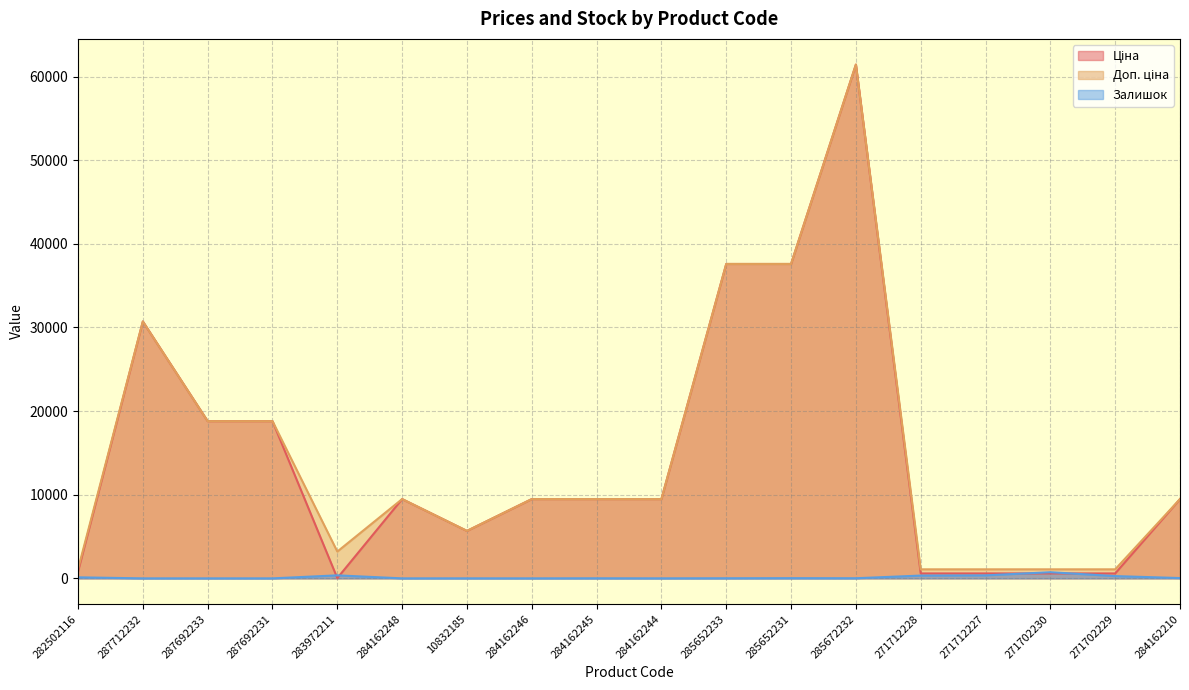

Reading right to left, extract all data points from this chart.

Ціна: 284162210=9480.1	271702229=589.9	271702230=589.9	271712227=589.9	271712228=589.9	285672232=61434.3	285652231=37593.6	285652233=37593.6	284162244=9480.1	284162245=9480.1	284162246=9480.1	10832185=5673.8	284162248=9480.1	283972211=32.0	287692231=18796.8	287692233=18796.8	287712232=30717.1	282502116=818.5
Доп. ціна: 284162210=9480.1	271702229=1081.7	271702230=1081.7	271712227=1081.7	271712228=1081.7	285672232=61434.3	285652231=37593.6	285652233=37593.6	284162244=9480.1	284162245=9480.1	284162246=9480.1	10832185=5673.8	284162248=9480.1	283972211=3205.0	287692231=18796.8	287692233=18796.8	287712232=30717.1	282502116=1109.2
Залишок: 284162210=37.0	271702229=272.0	271702230=735.0	271712227=359.0	271712228=333.0	285672232=16.0	285652231=23.0	285652233=13.0	284162244=2.0	284162245=8.0	284162246=0.0	10832185=2.0	284162248=0.0	283972211=360.0	287692231=0.0	287692233=0.0	287712232=0.0	282502116=125.0